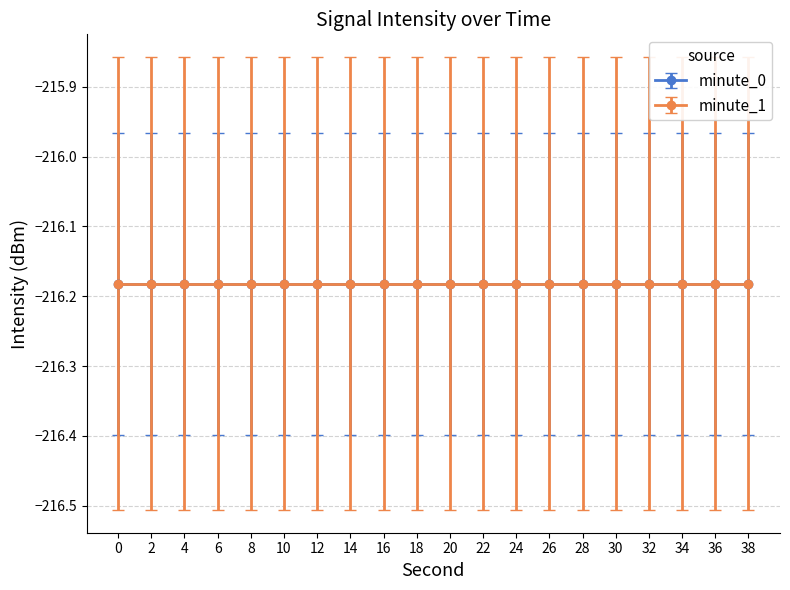

Which label corresponds to the largest value in the chart?

38